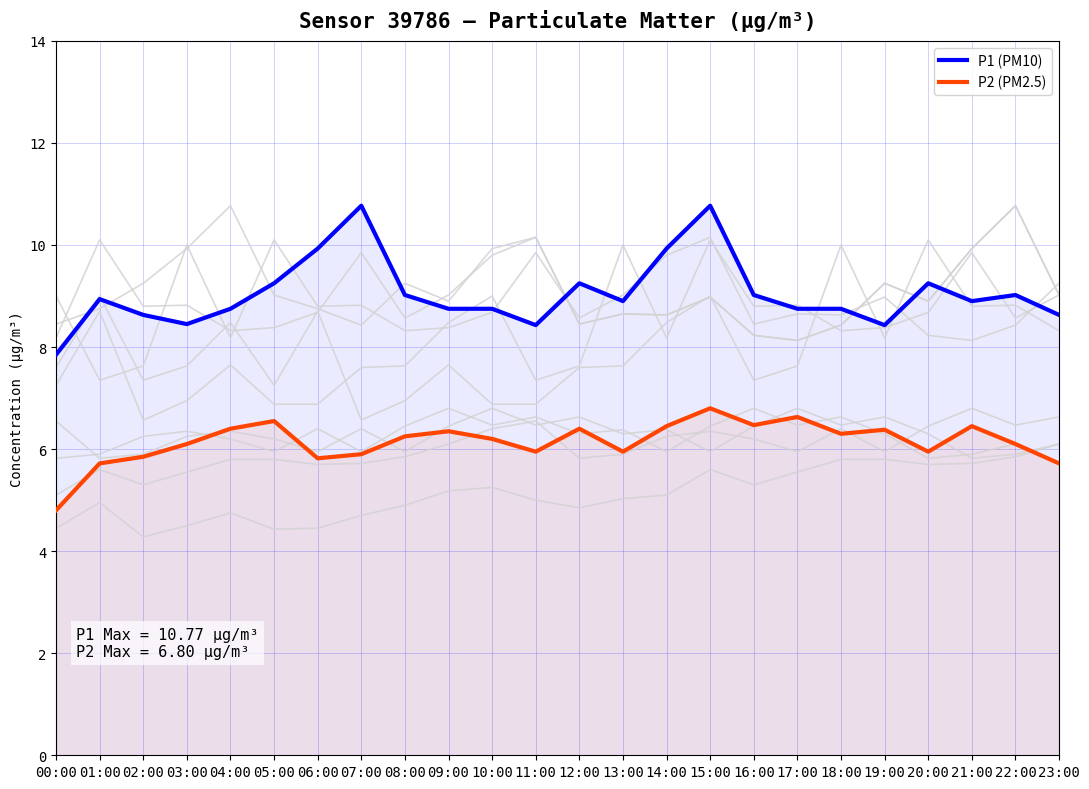

True or false: P2 (PM2.5) and P1 (PM10) intersect in this chart.

False